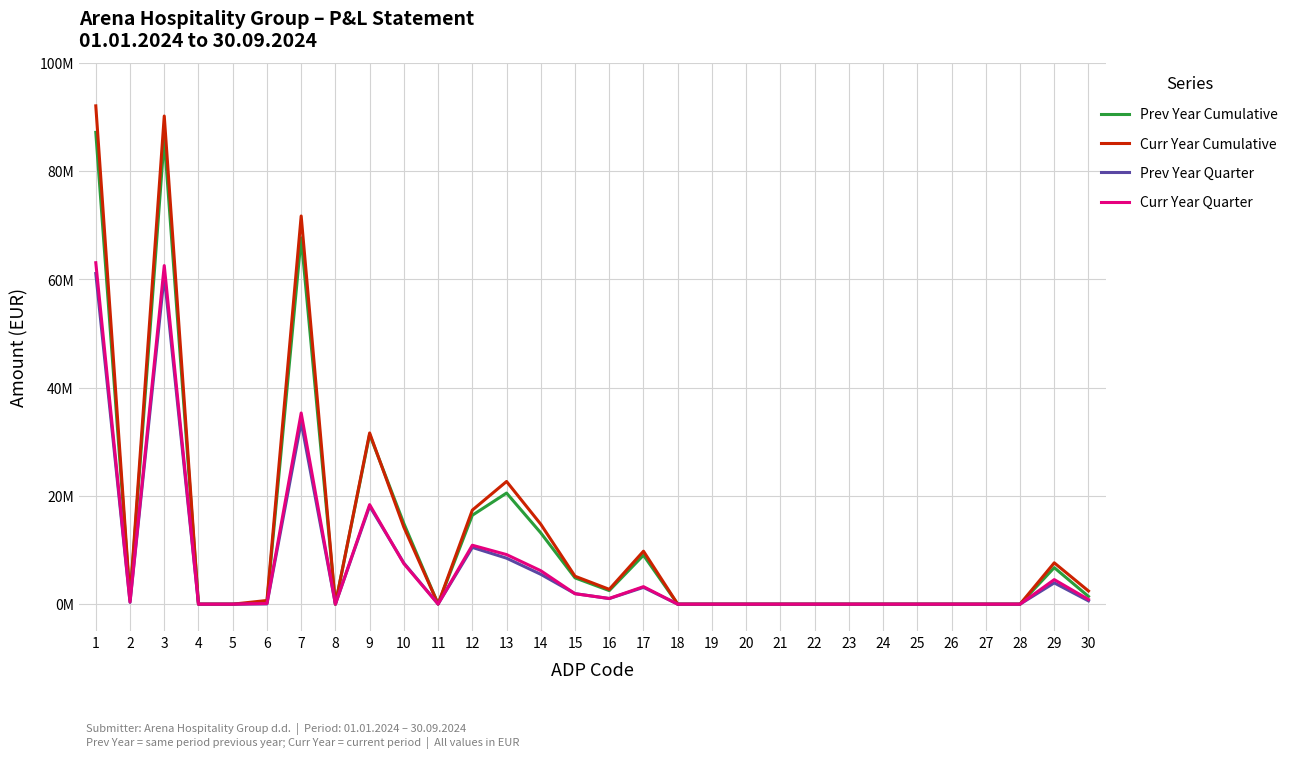

Is the value of Curr Year Quarter at 13 greater than the value of Prev Year Cumulative at 7?

No